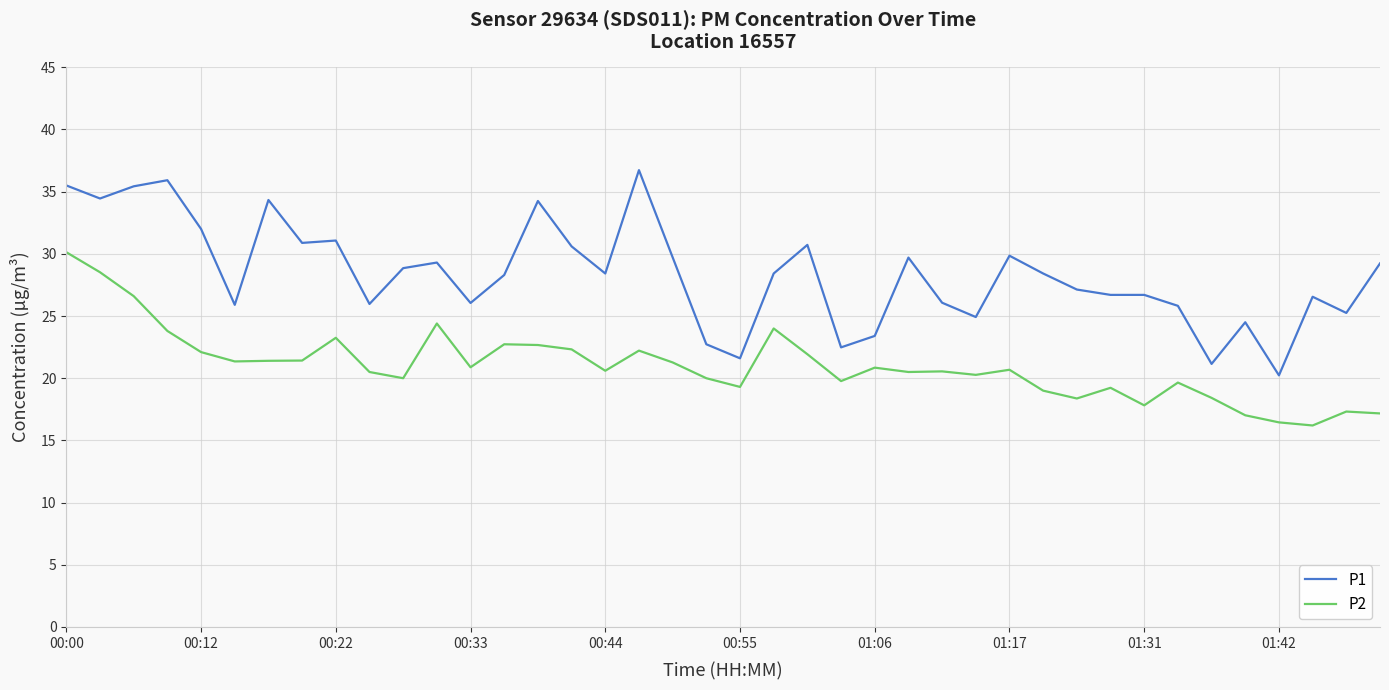

How many categories are shown in the chart?

40